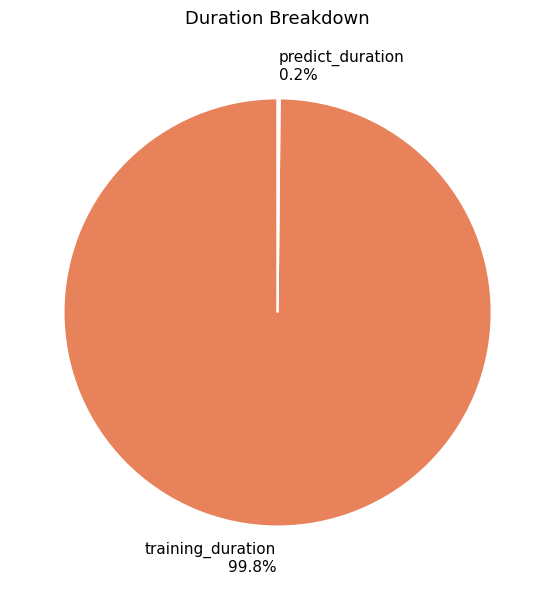

Which slice is the largest?

training_duration